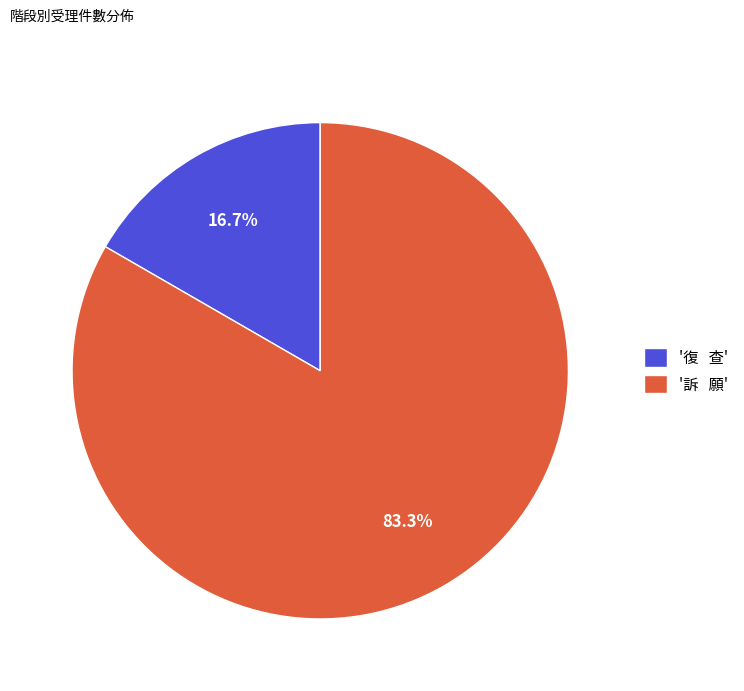

Rank the categories by value from highest to lowest.

'訴 願', '復 查'